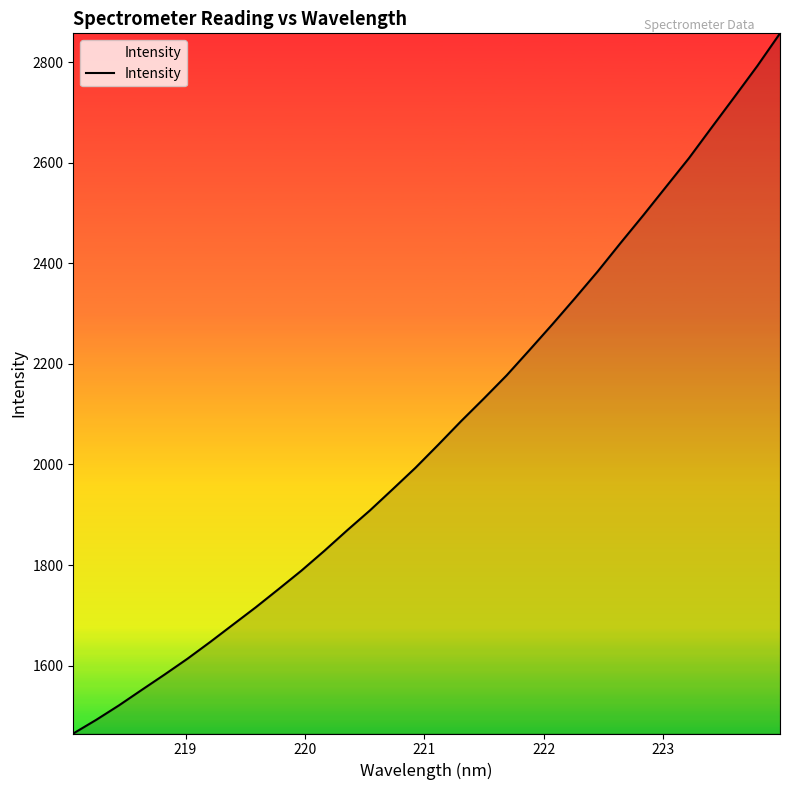

What is the difference between the maximum and minimum values?

1392.5